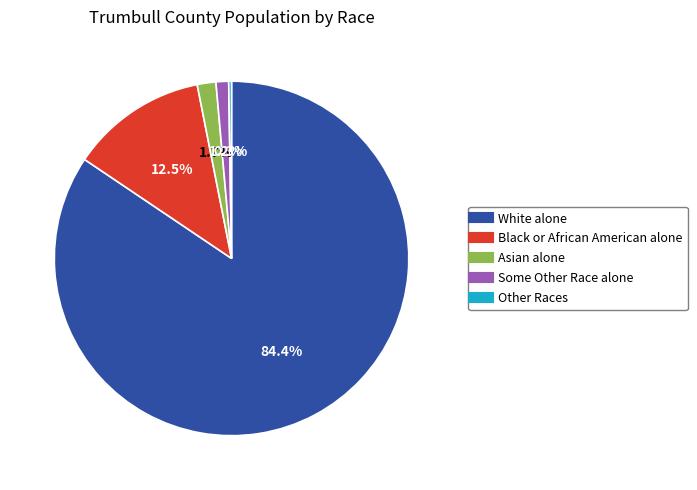

Does any single category account for the majority?

Yes